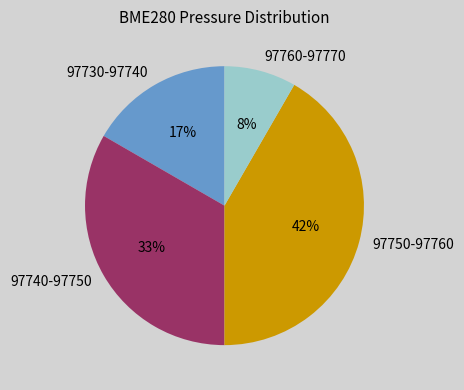

Count the number of slices in the pie.

4